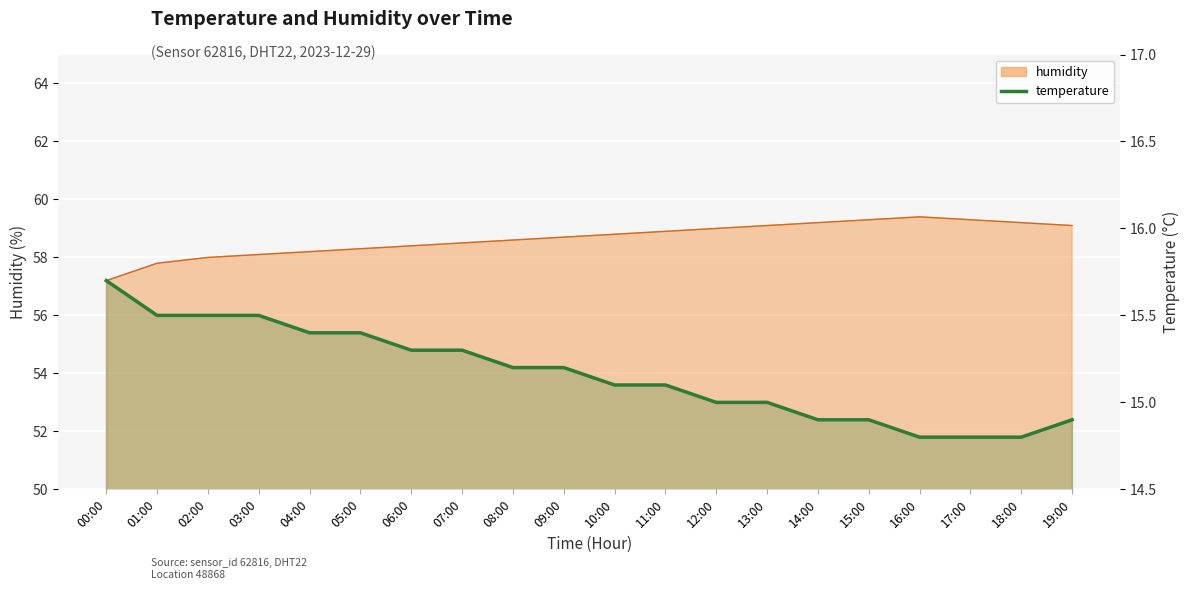

Reading left to right, list all the values displayed in this chart.

15.7	15.5	15.5	15.5	15.4	15.4	15.3	15.3	15.2	15.2	15.1	15.1	15.0	15.0	14.9	14.9	14.8	14.8	14.8	14.9